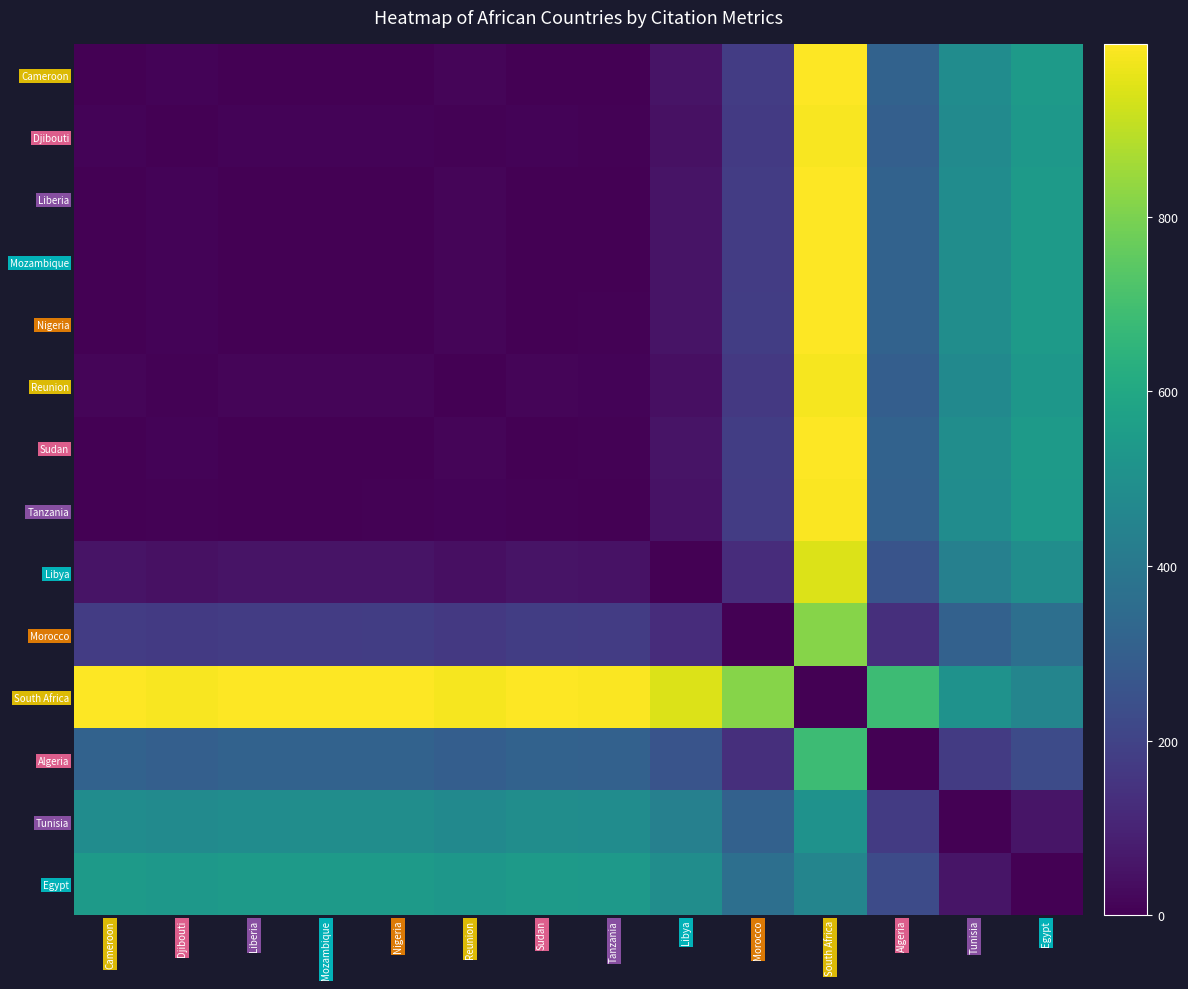

What is the total value across all series at South Africa?

11355